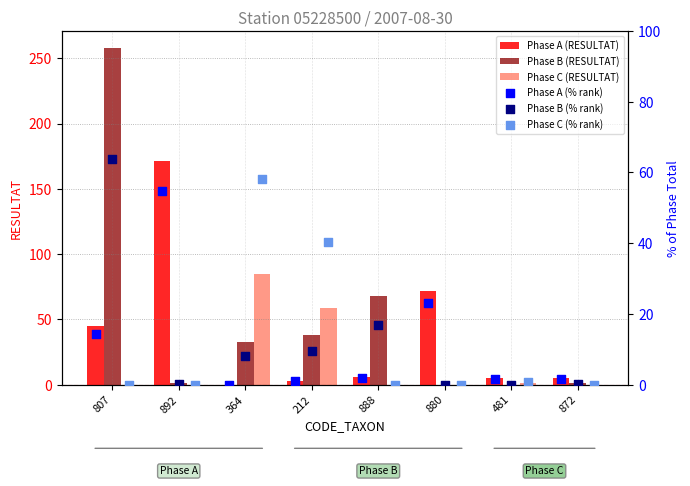

Is the value of Phase B (RESULTAT) at 364 greater than the value of Phase C (RESULTAT) at 212?

No